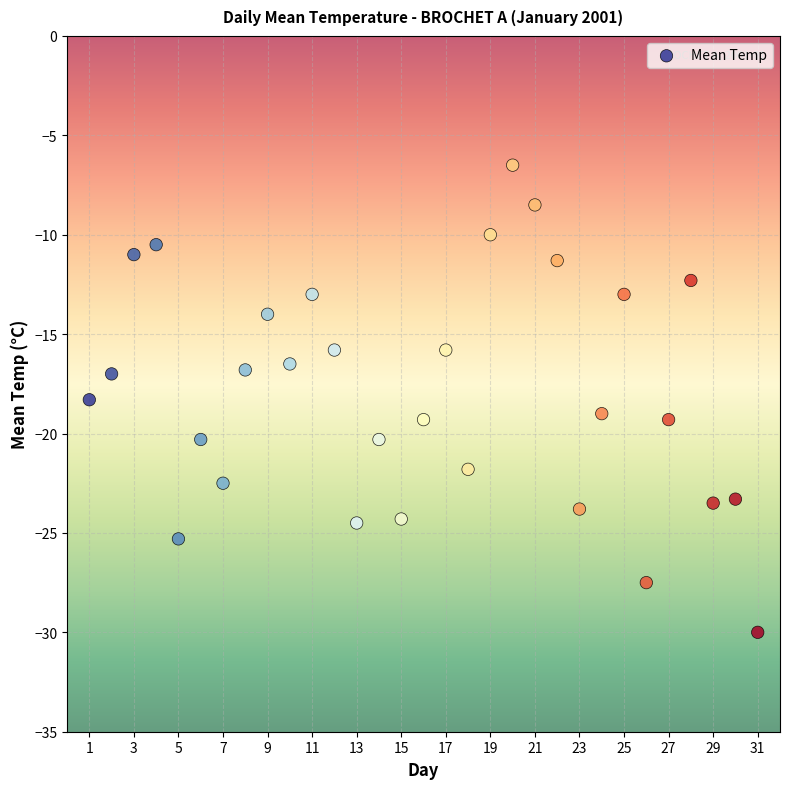

What is the range of Y values (max minus min)?

23.5